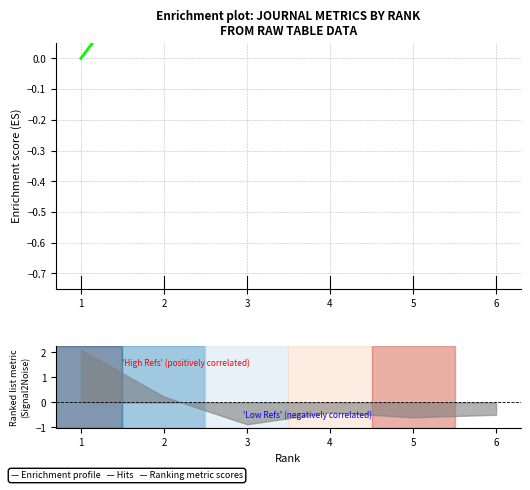

Is this an area chart (filled region under the line)?

No